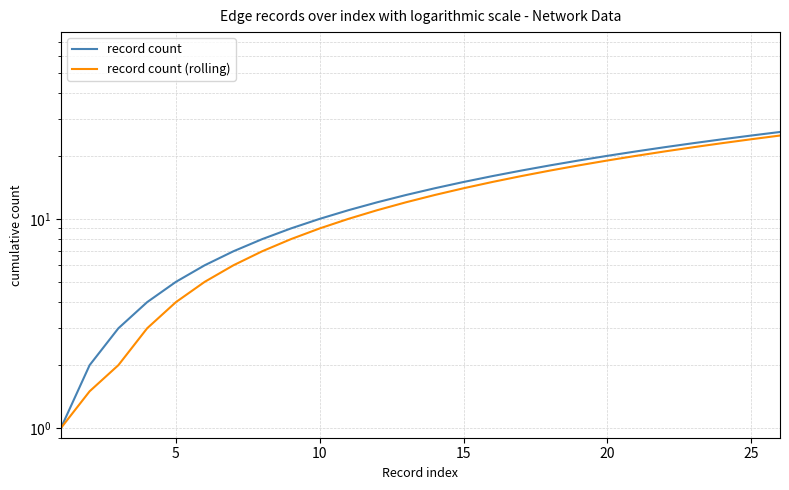

At how many categories does at least one series exceed 19?

7